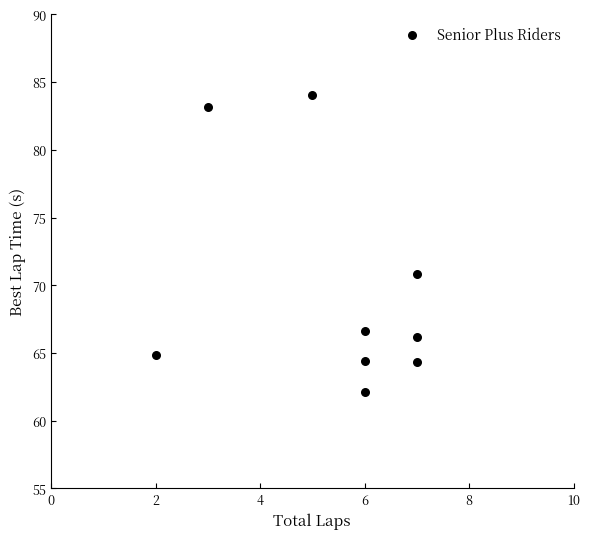

What Y value in the scatter plot is closest to 73?

70.9